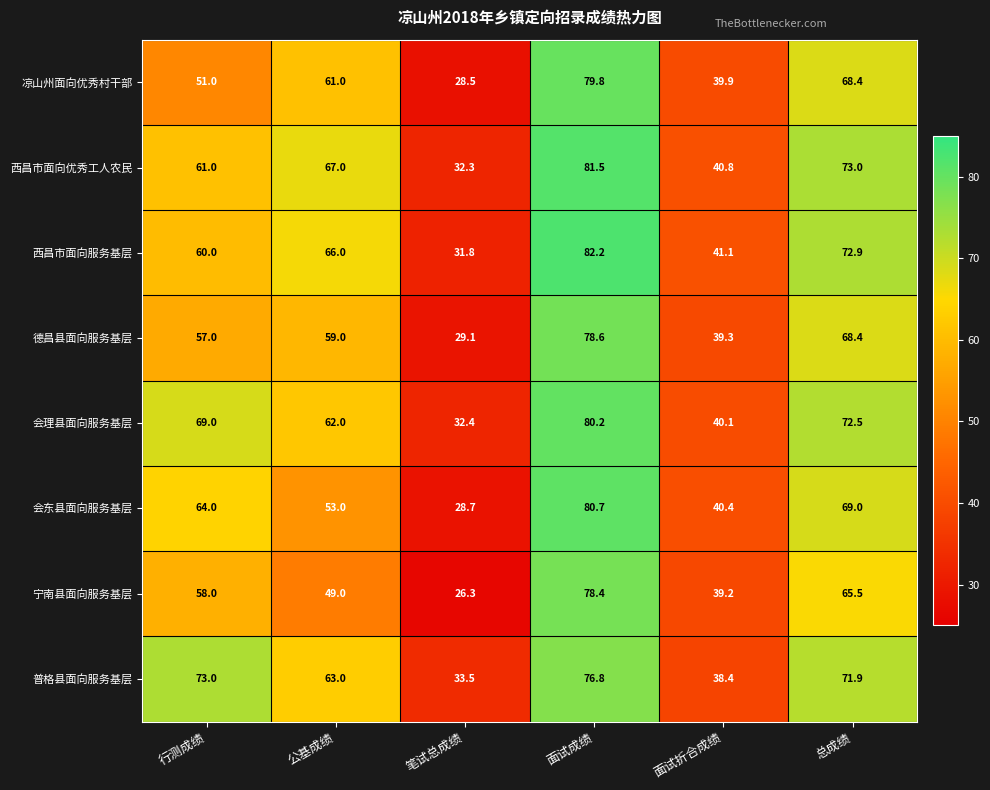

What is the sum of the 会理县面向服务基层 values at 笔试总成绩 and 行测成绩?

101.4